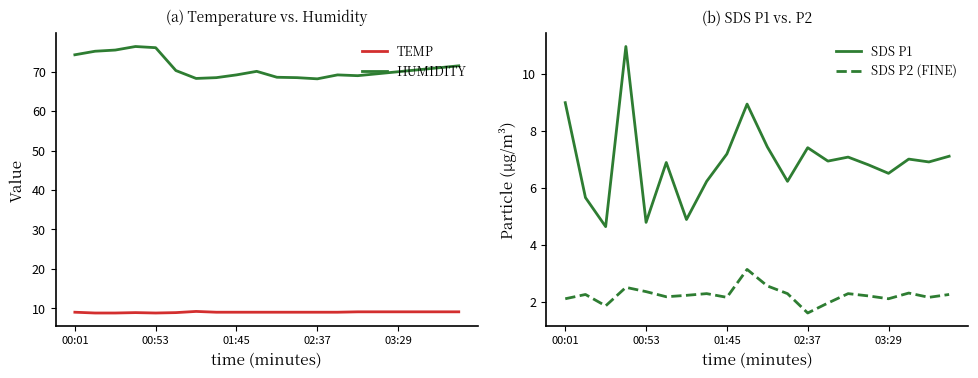

What is the maximum value shown in the chart?

76.4